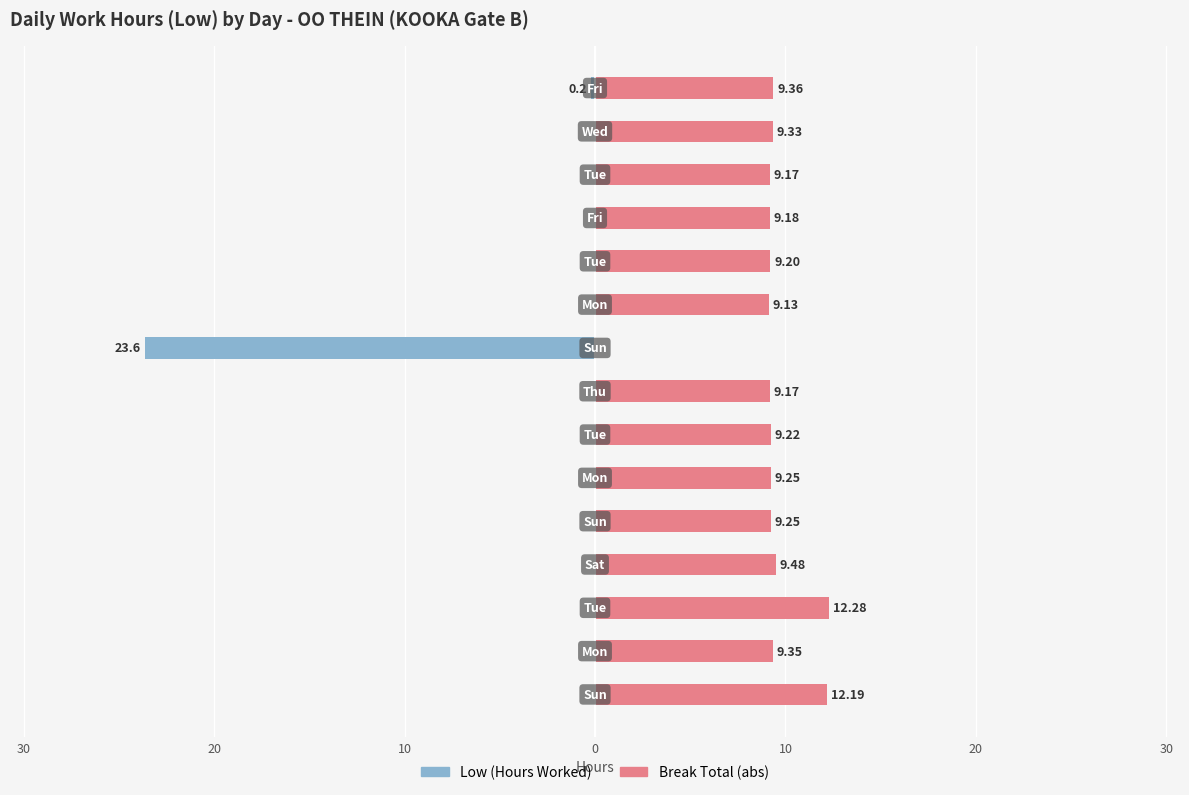

What is the smallest value displayed?

-23.6